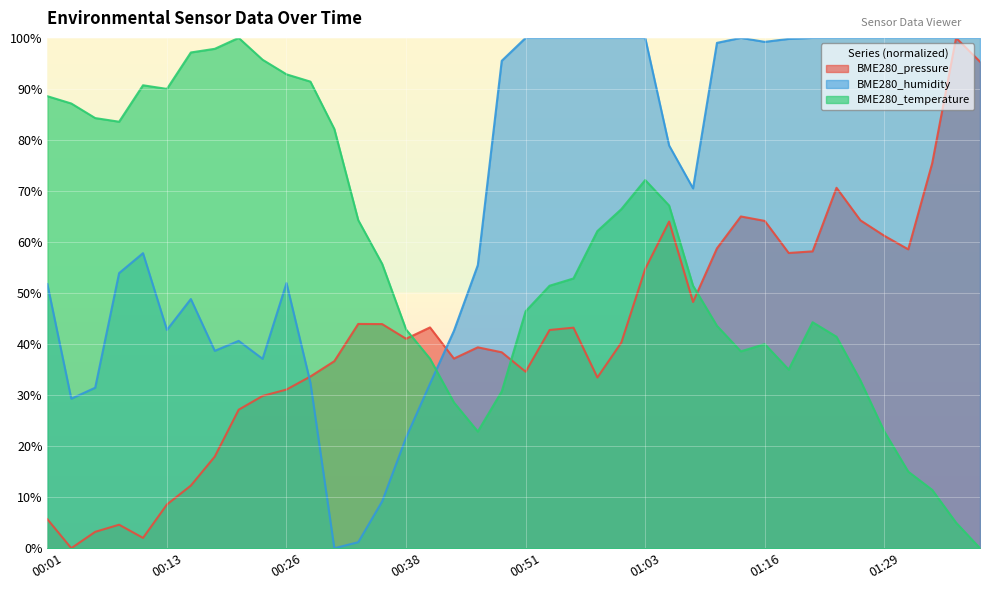

Which series has the largest range (max minus min)?

BME280_pressure